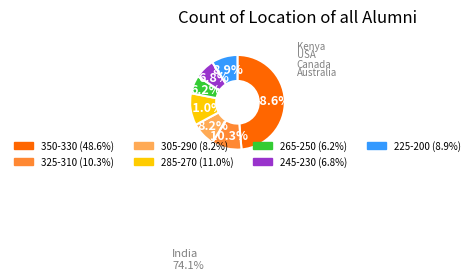

Is there a majority slice in this chart?

No